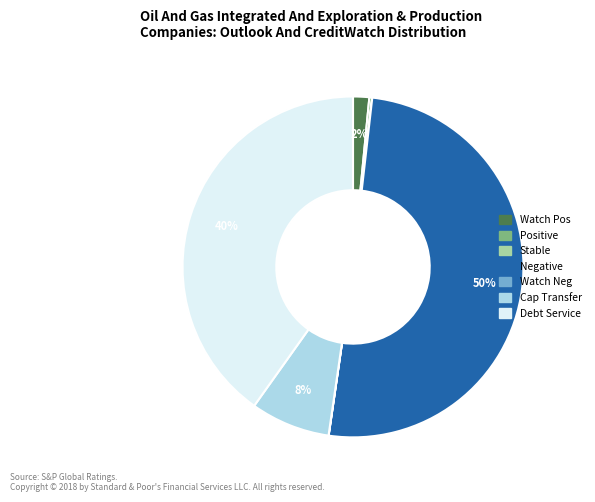

To the nearest percent, what is the average slice percentage?

14%